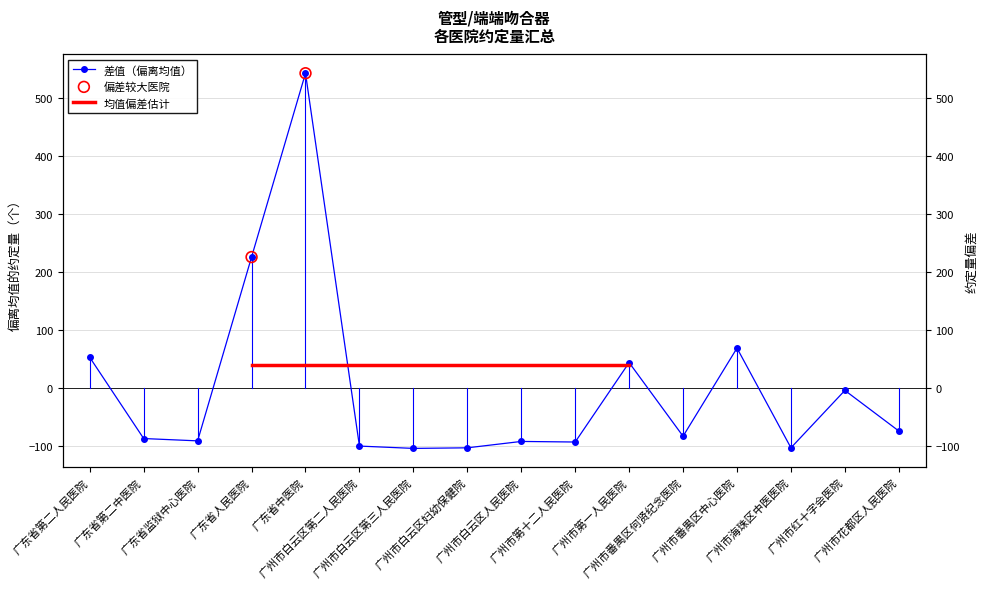

What is the change in value from 广东省第二人民医院 to 广州市海珠区中医医院?

-156.0